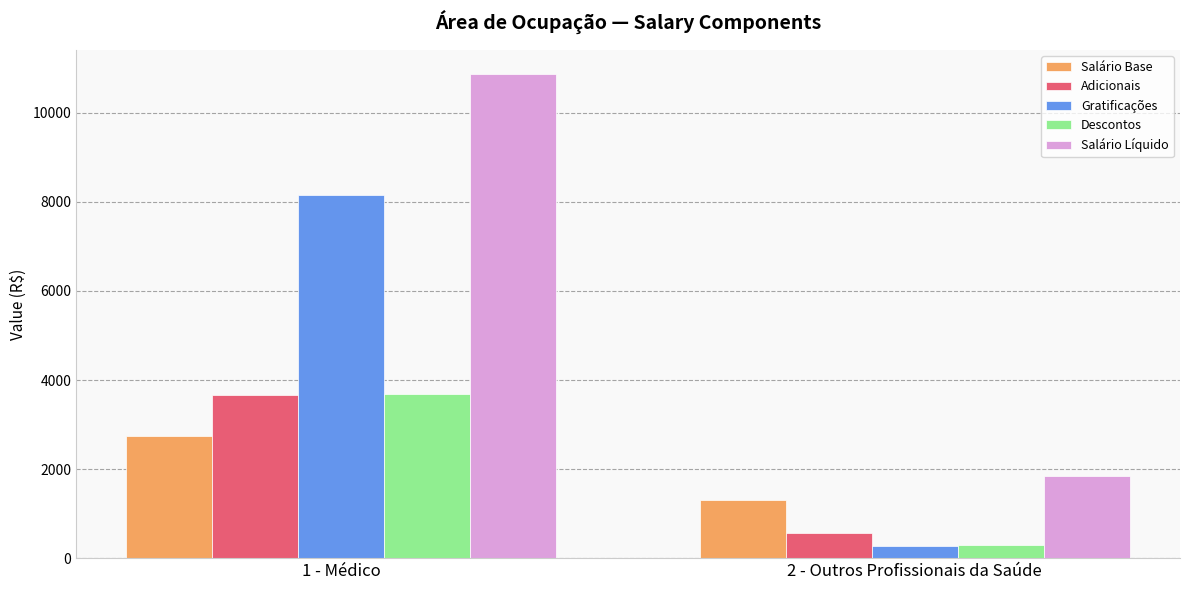

True or false: Salário Base has a value of 1315.2 at 2 - Outros Profissionais da Saúde.

True